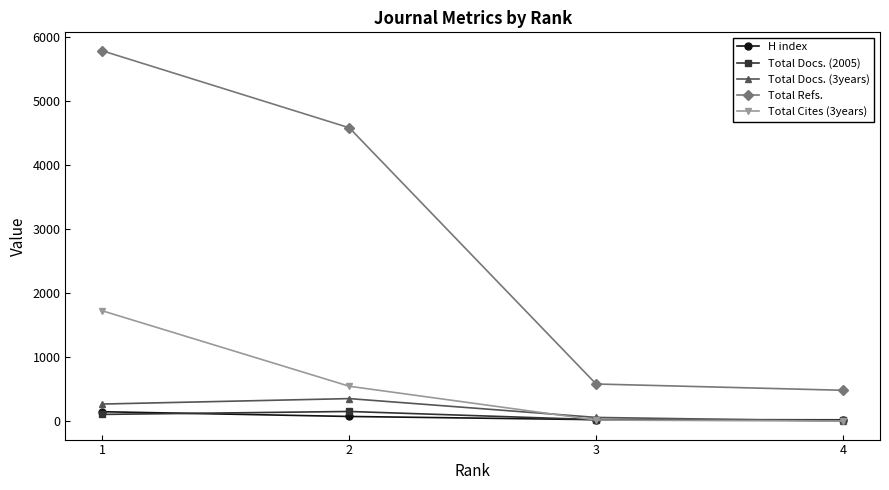

Count the number of data series in this chart.

5